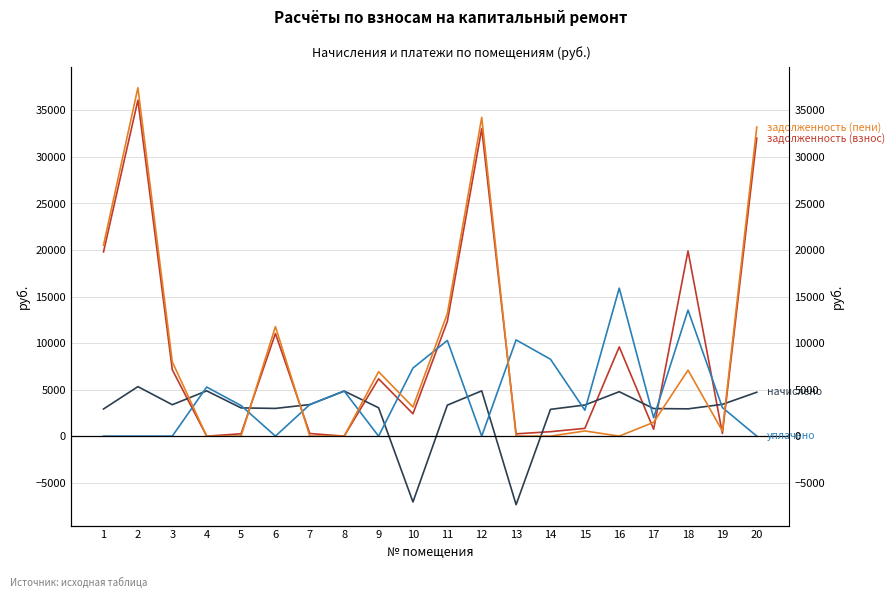

Does the chart display data point markers on the line(s)?

No